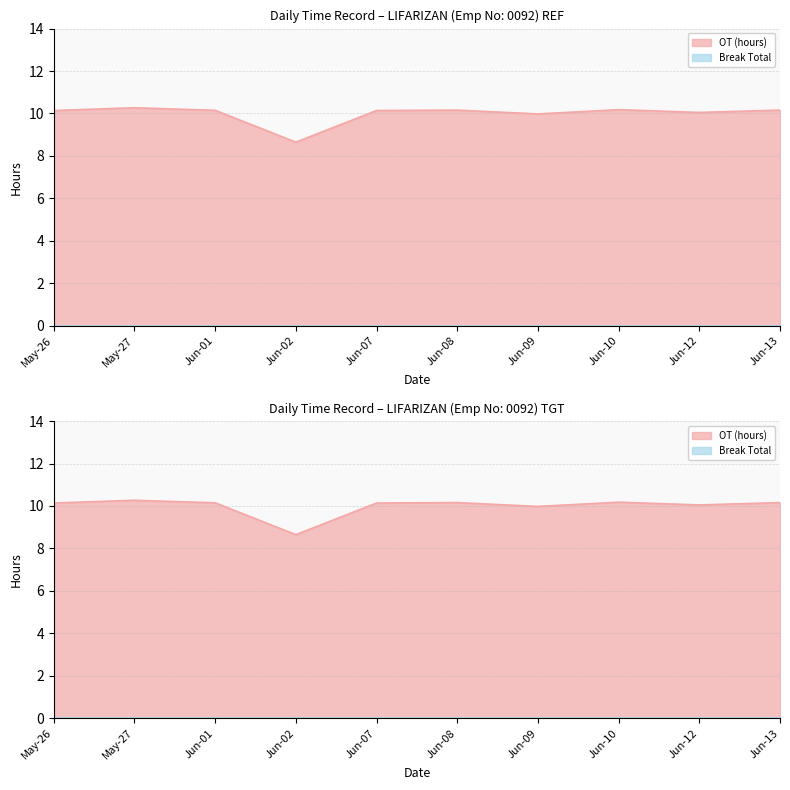

How many lines are shown in the chart?

1